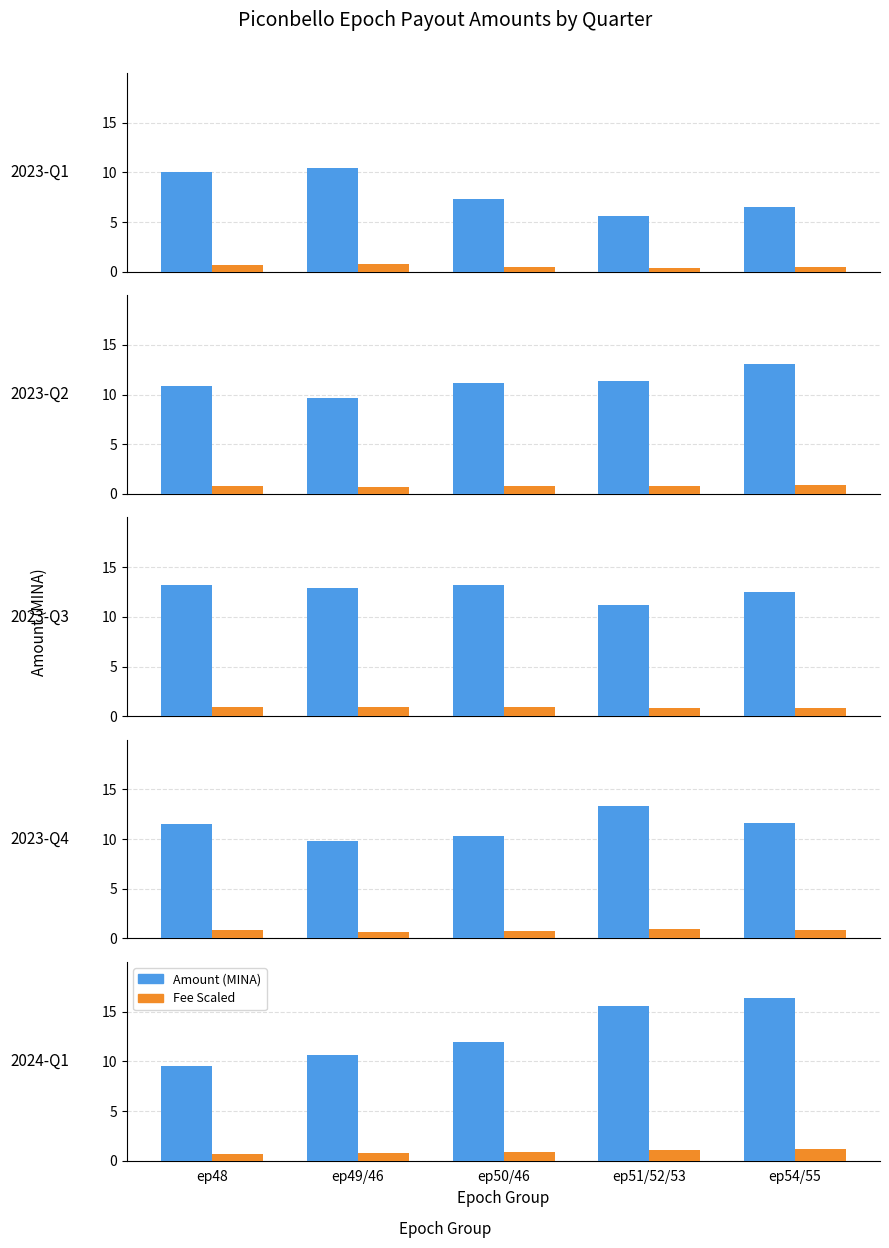

What position from the right is ep49/46?

4